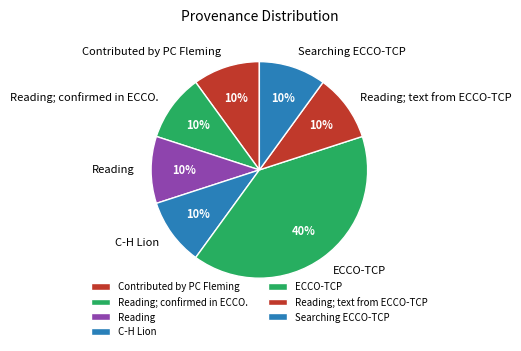

Does any single category account for the majority?

No